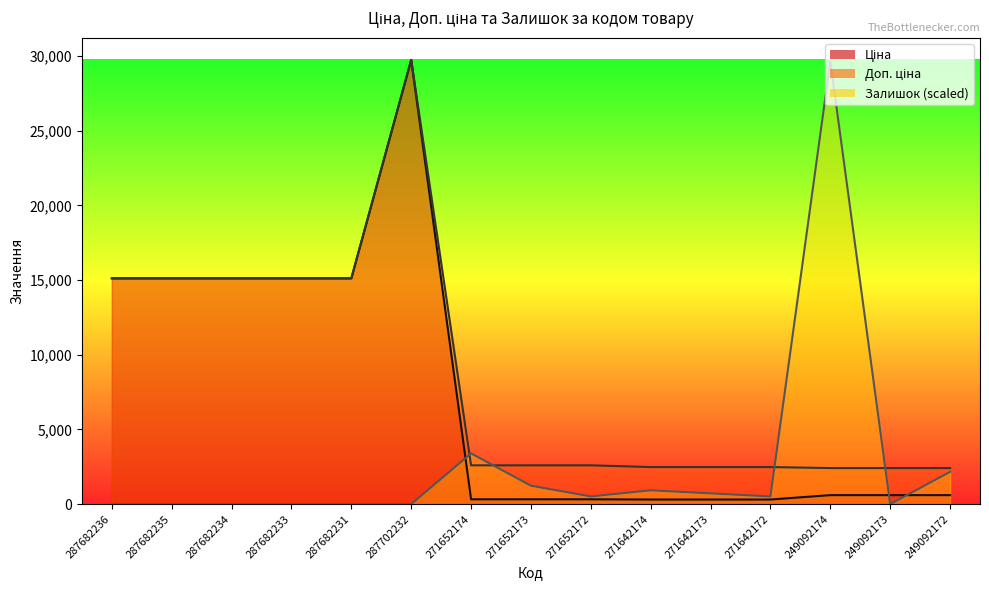

How many interior local valleys does the Залишок series have?

3